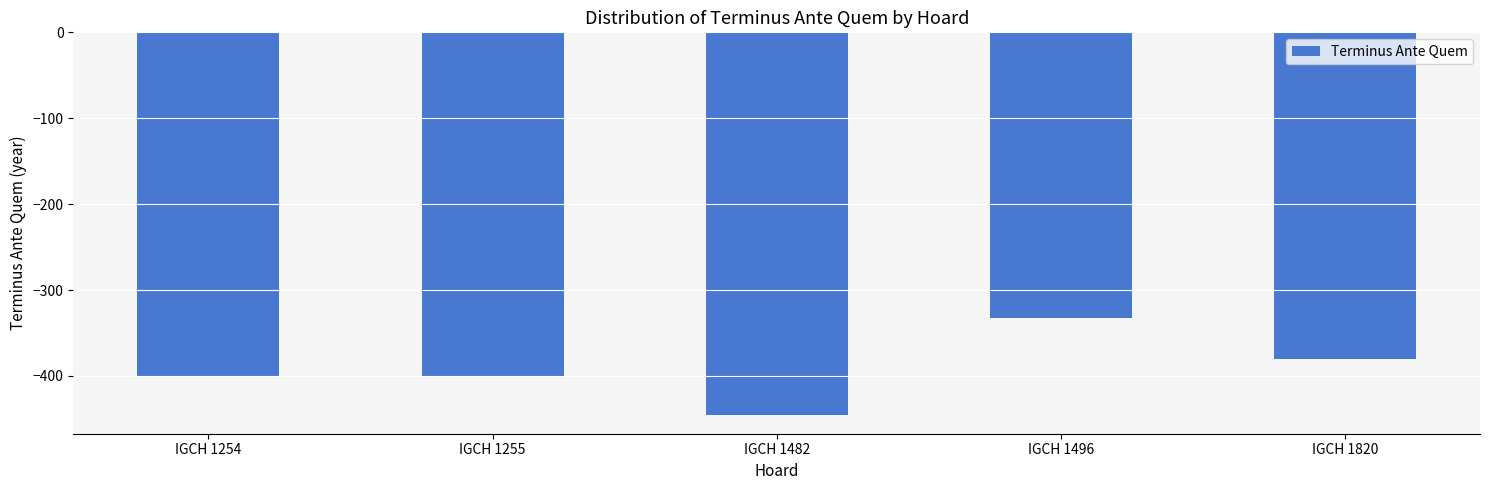

Where does the data first go above -400?

IGCH 1496